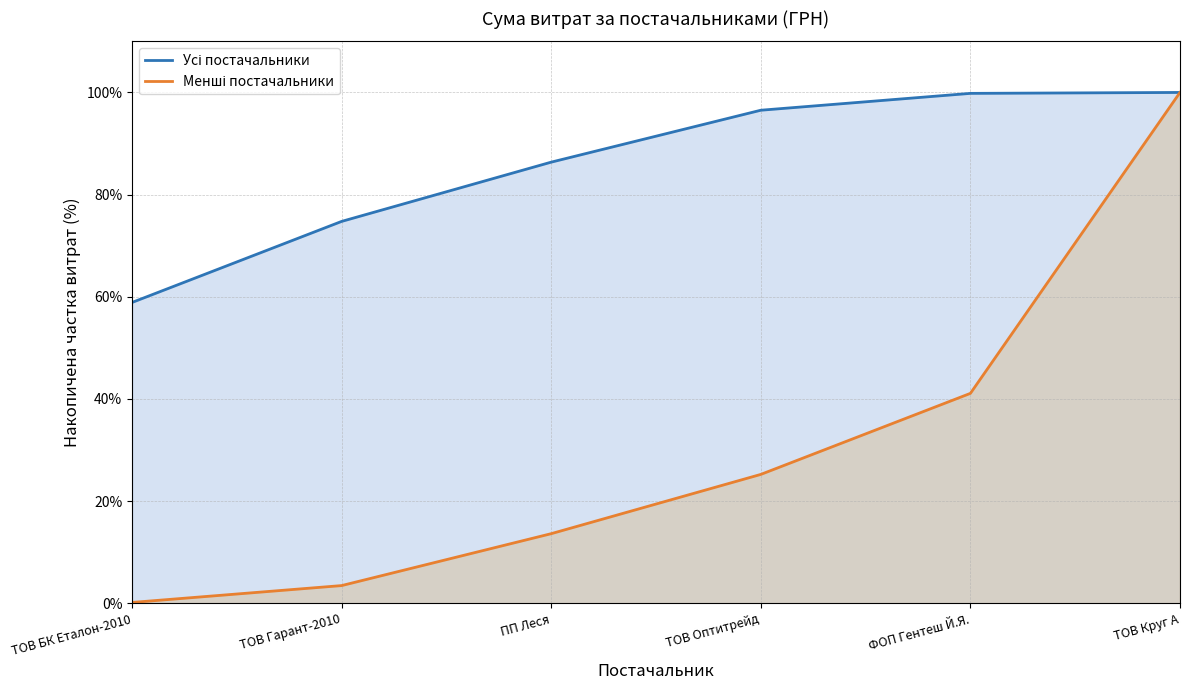

True or false: Усі постачальники has a value of 74.8 at ТОВ Гарант-2010.

True